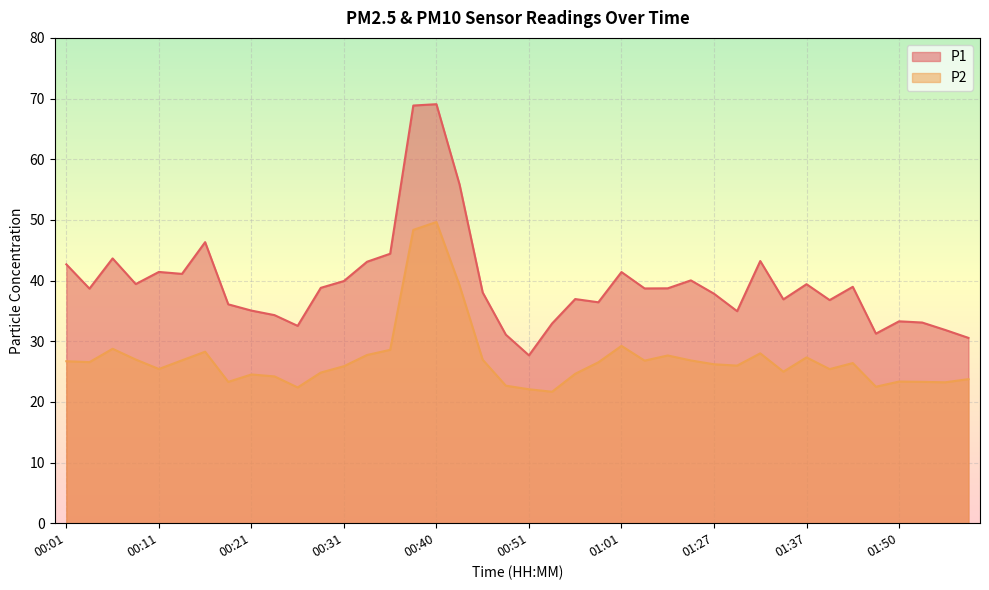

True or false: P1 and P2 intersect in this chart.

False